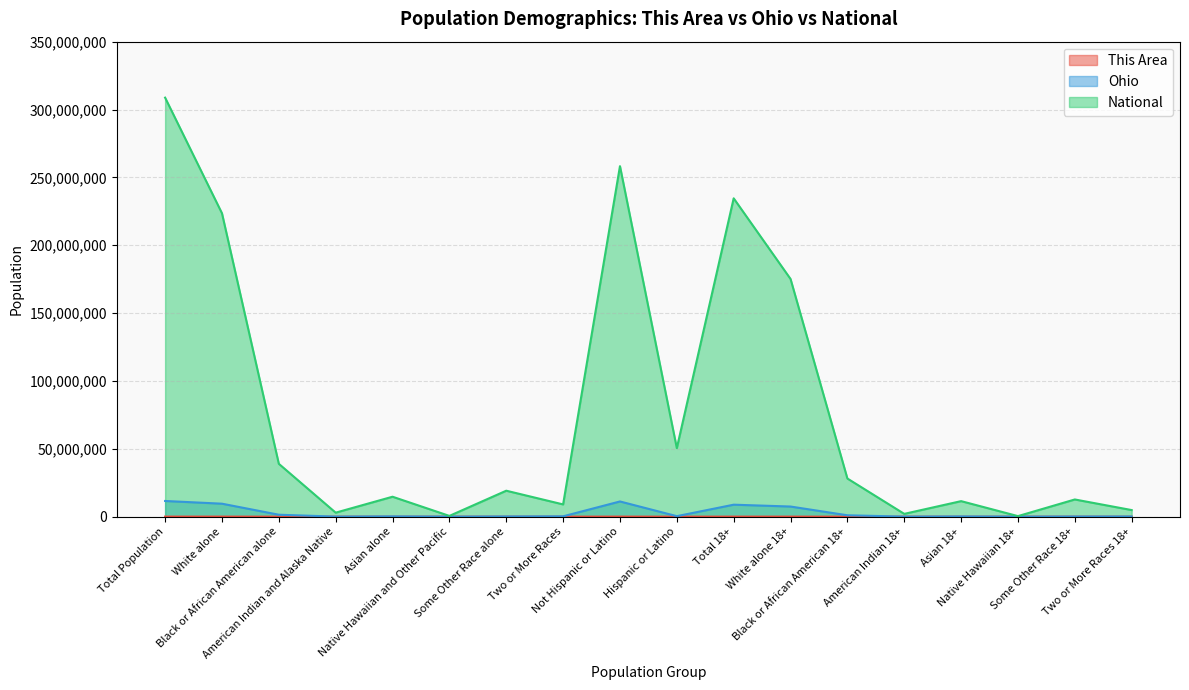

Rank the series by their maximum value, from highest to lowest.

National, Ohio, This Area